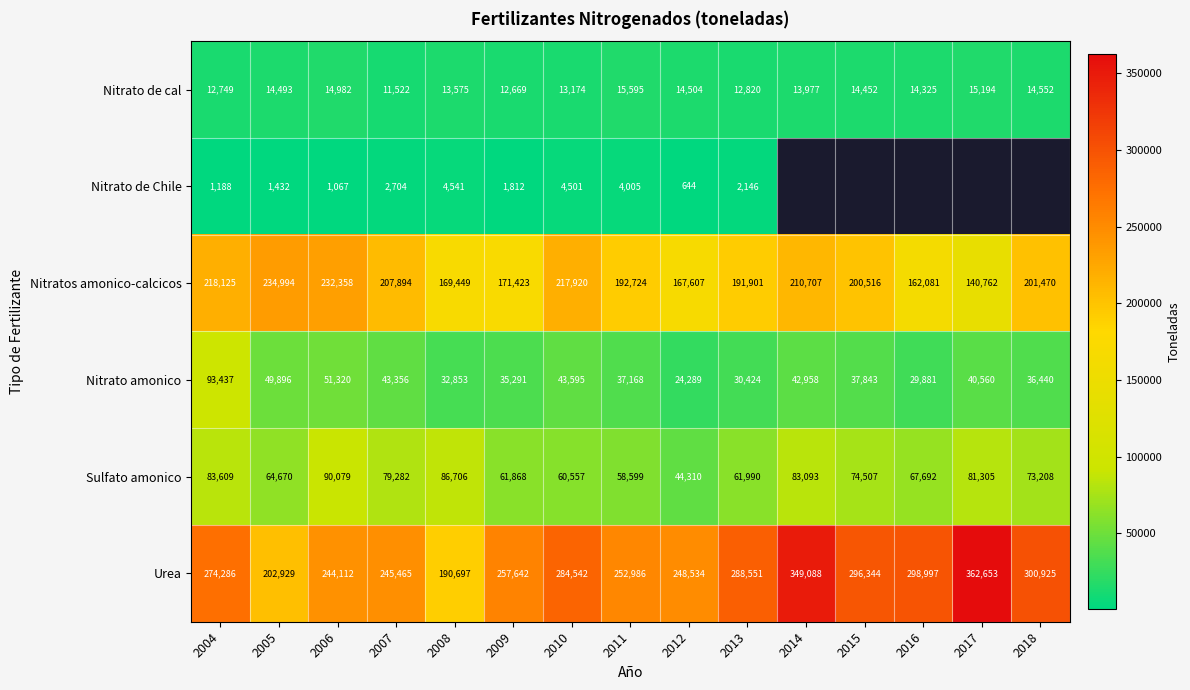

How many data points in Nitratos amonico-calcicos are less than 200516?

7